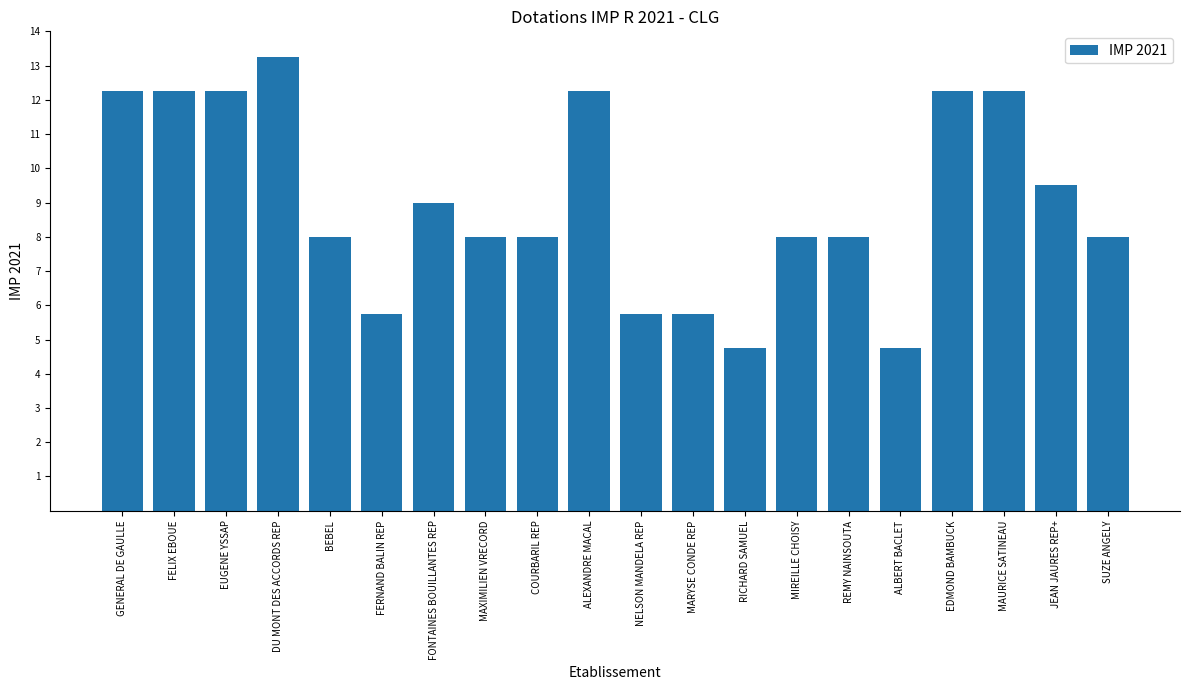

Is it true that the value at DU MONT DES ACCORDS REP is 7.8?

False